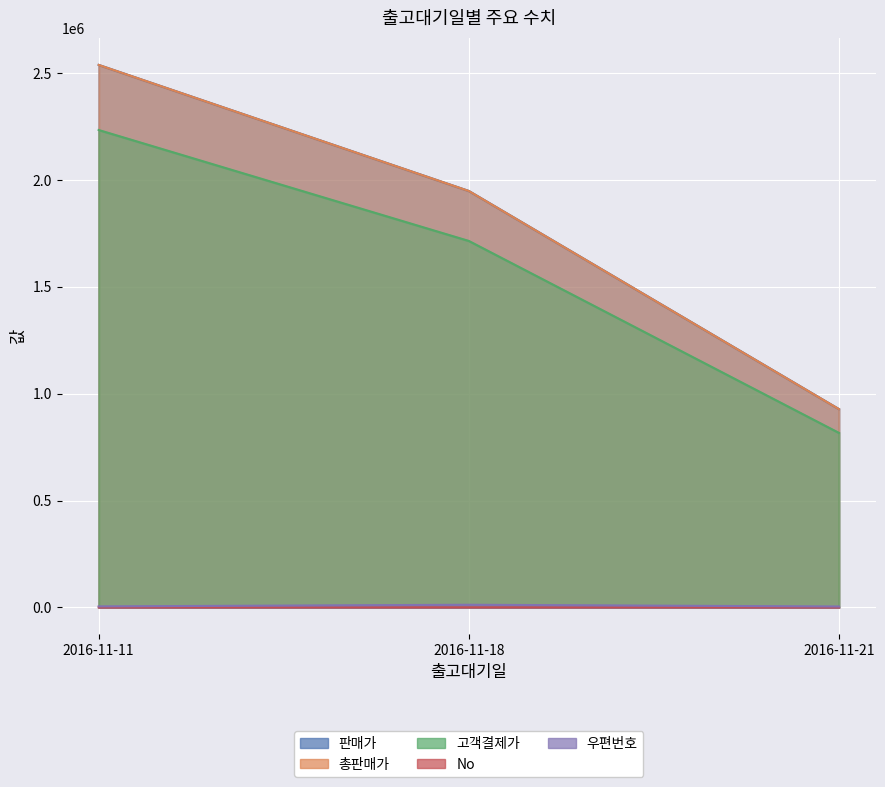

Reading left to right, list all the values displayed in this chart.

판매가: 2016-11-11=2234320	2016-11-18=1715120	2016-11-21=816640
총판매가: 2016-11-11=2539000	2016-11-18=1949000	2016-11-21=928000
고객결제가: 2016-11-11=2539000	2016-11-18=1949000	2016-11-21=928000
No: 2016-11-11=1	2016-11-18=4	2016-11-21=5
우편번호: 2016-11-11=4554	2016-11-18=12251	2016-11-21=4052